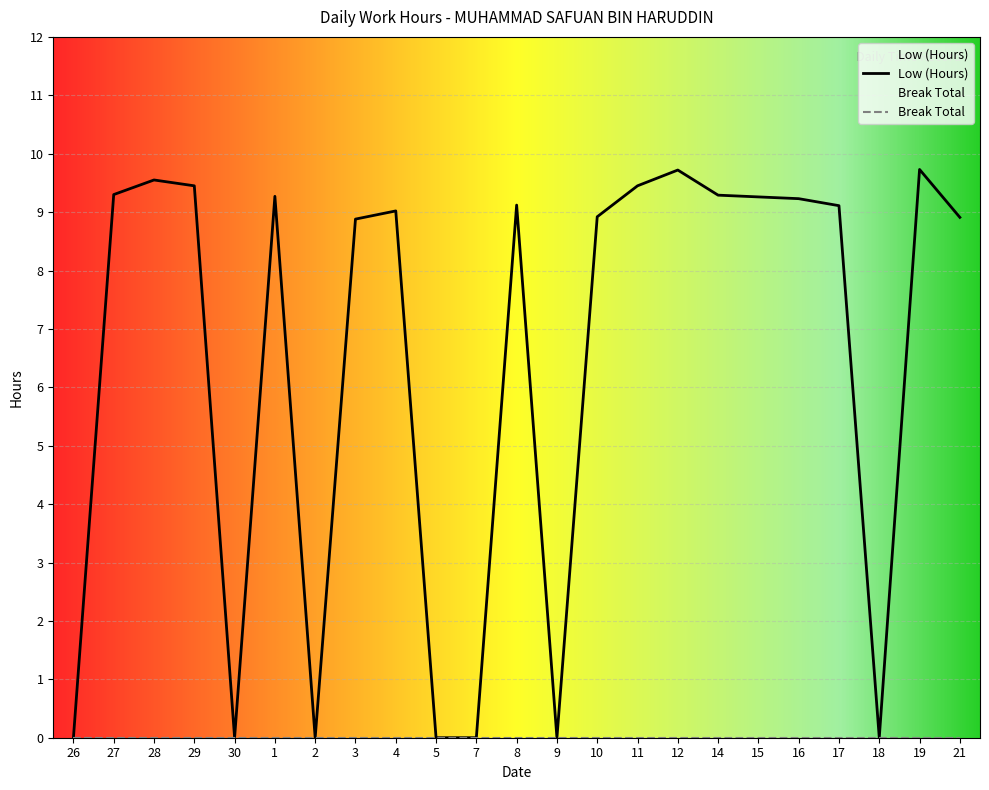

At which label does the data first exceed 9?

27